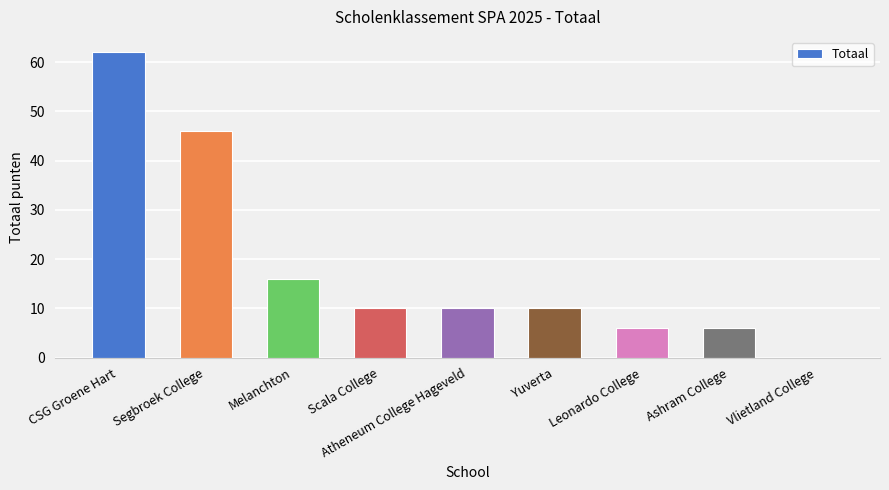

Approximately how many times larger is the value at Segbroek College compared to Yuverta?

4.6